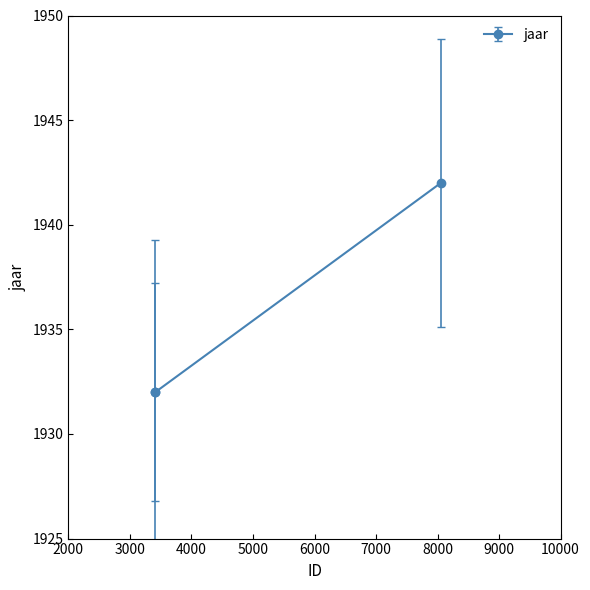

Where is the first local maximum?

8054